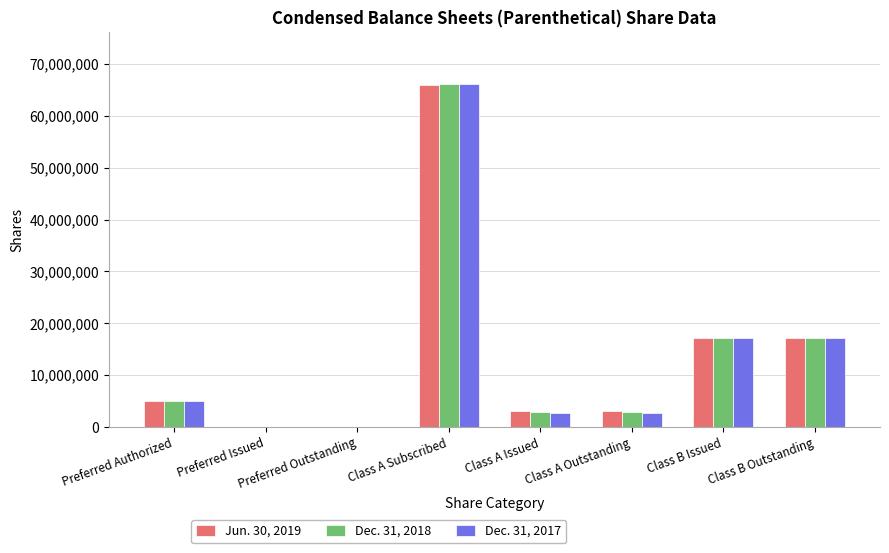

True or false: Dec. 31, 2018 has a value of 30309400 at Class B Outstanding.

False